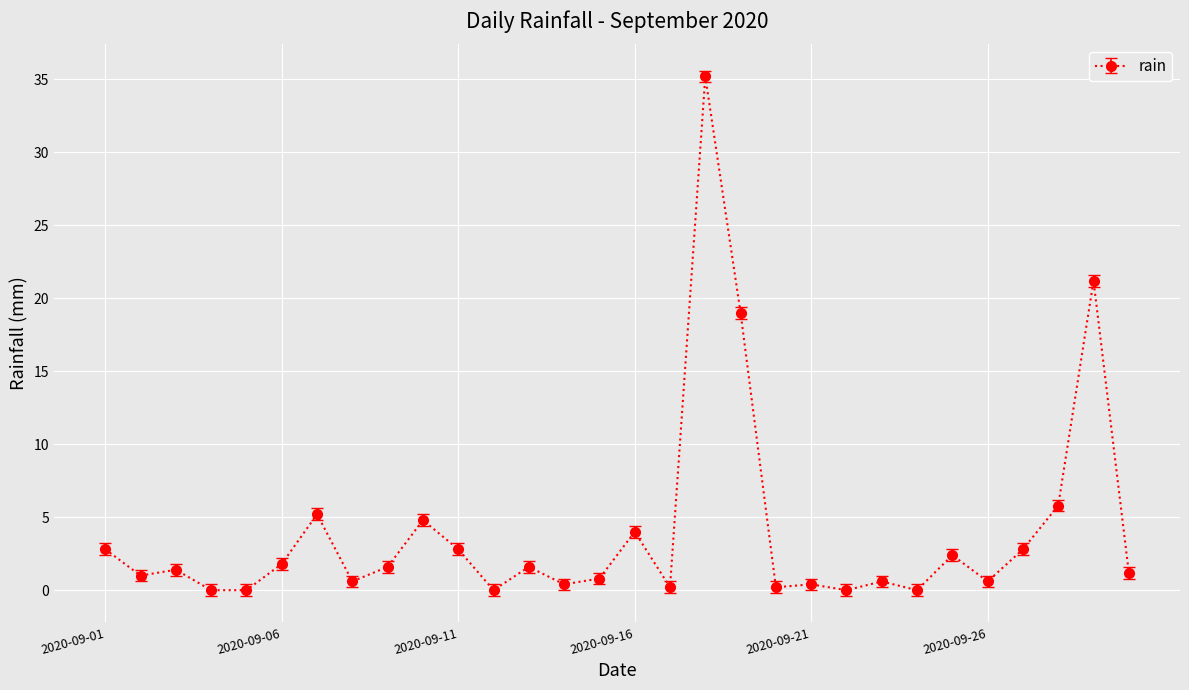

What is the difference between the maximum and minimum values?

35.2